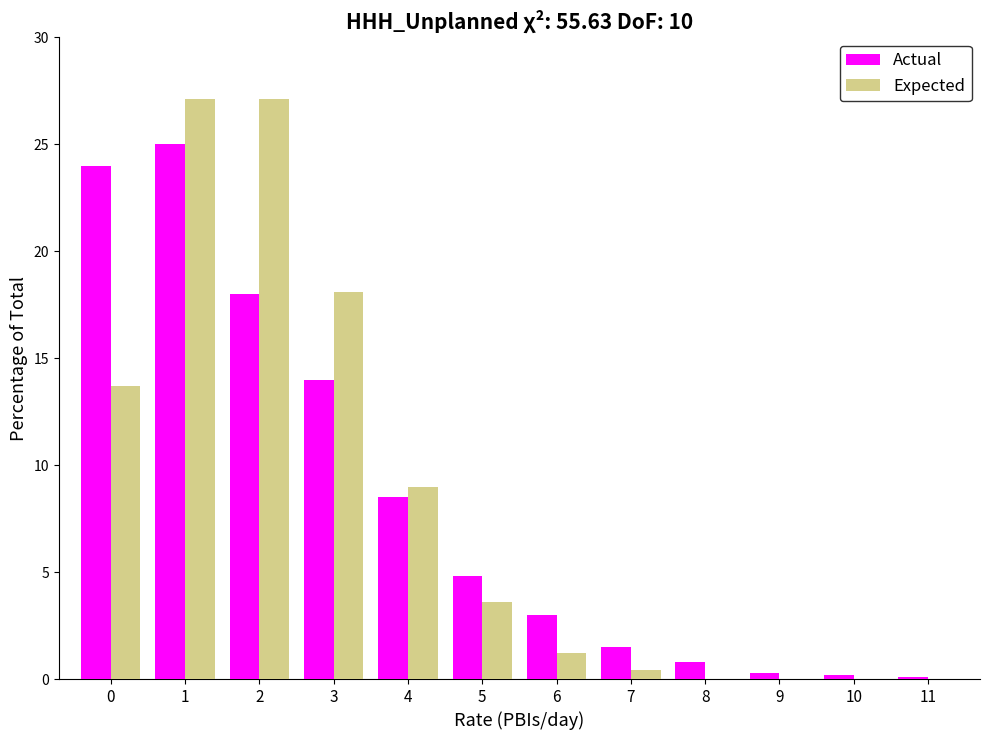

What is the greatest value displayed?

27.1